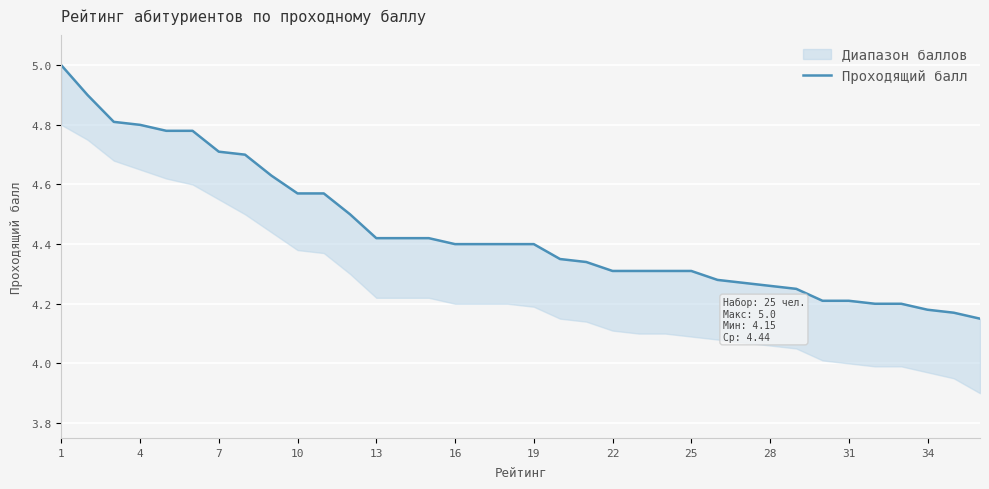

True or false: the data has more than 2 interior local peaks.

False